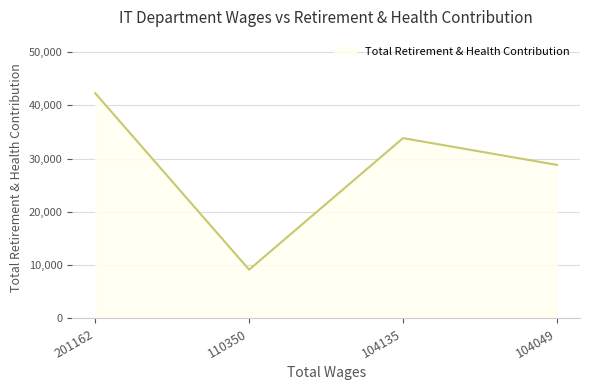

Reading left to right, what are all the values shown in this chart?

201162=42276	110350=9157	104135=33846	104049=28824